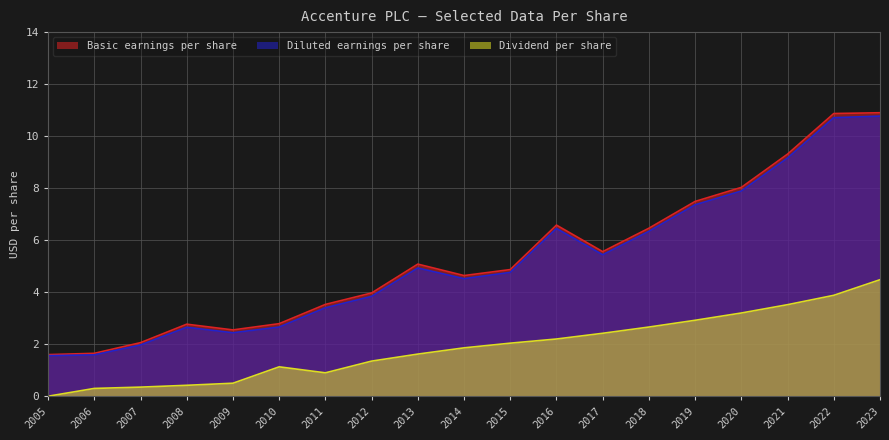

Is it true that Basic earnings per share equals 1.3 at 2011?

False